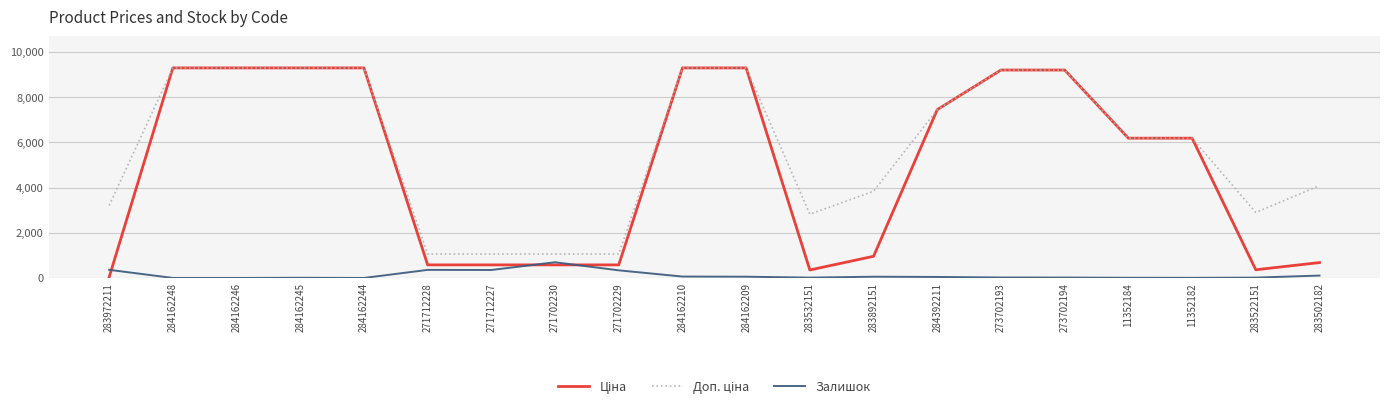

Which category has the highest value in the Залишок series?

271702230